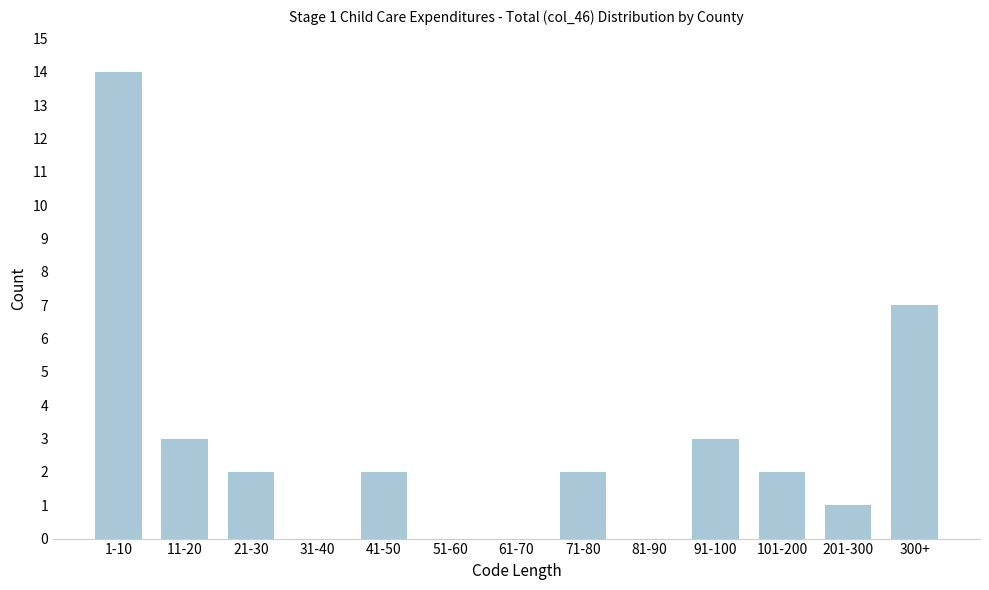

Reading left to right, what are all the values shown in this chart?

1-10=14	11-20=3	21-30=2	31-40=0	41-50=2	51-60=0	61-70=0	71-80=2	81-90=0	91-100=3	101-200=2	201-300=1	300+=7